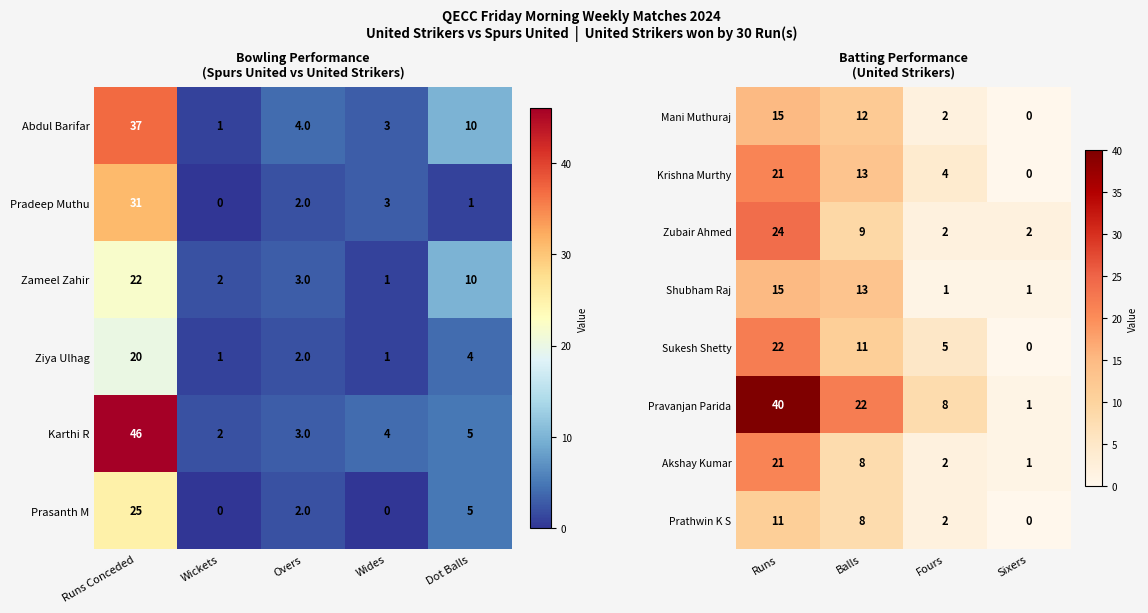

Is the value of Akshay Kumar at Runs greater than the value of Zubair Ahmed at Sixers?

Yes